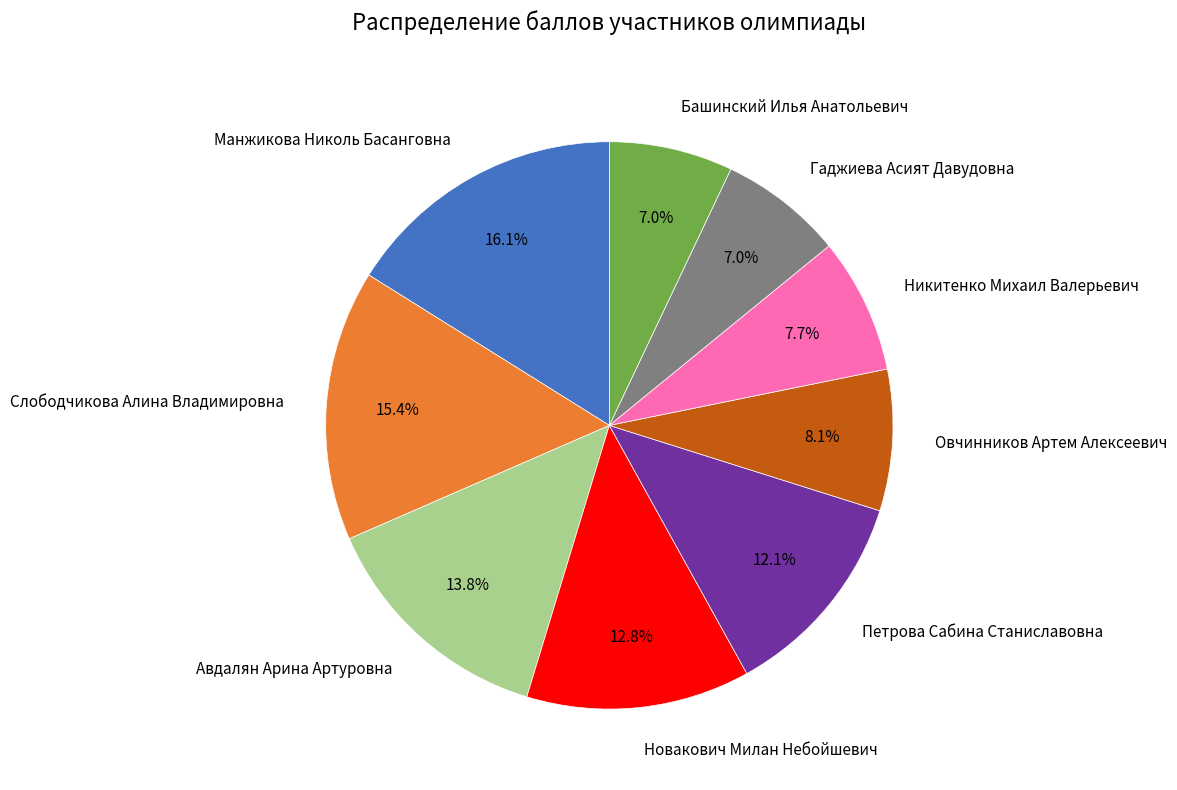

Which slice is the largest?

Манжикова Николь Басанговна